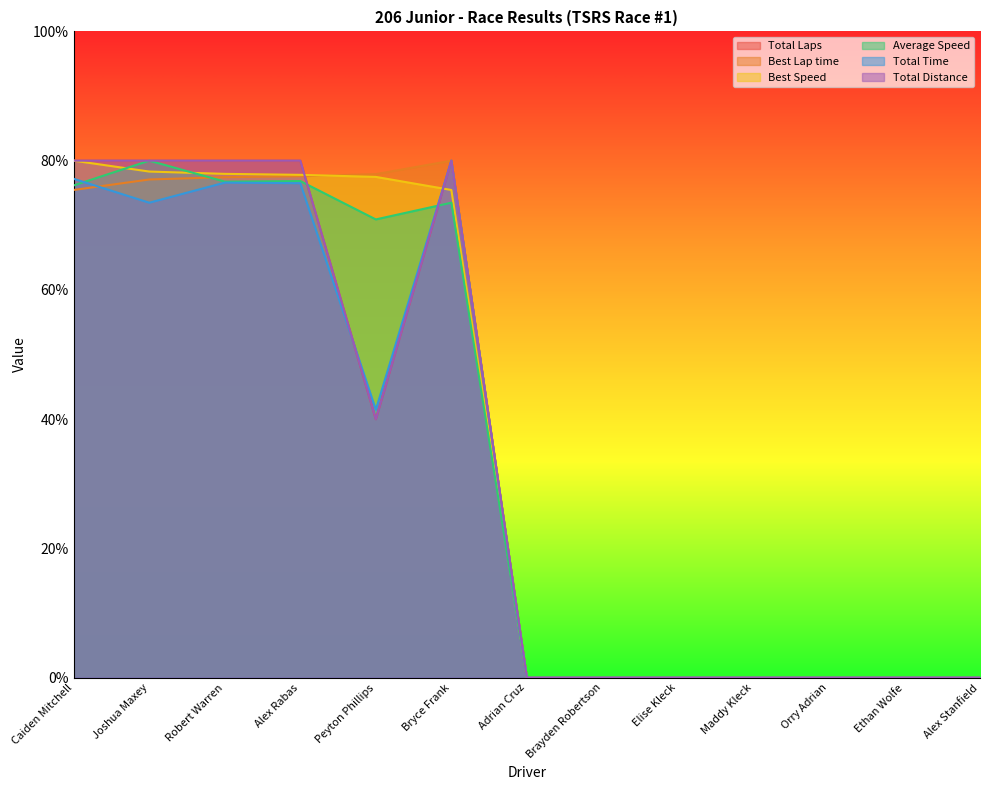

How many data points in Total Time are above 0?

6